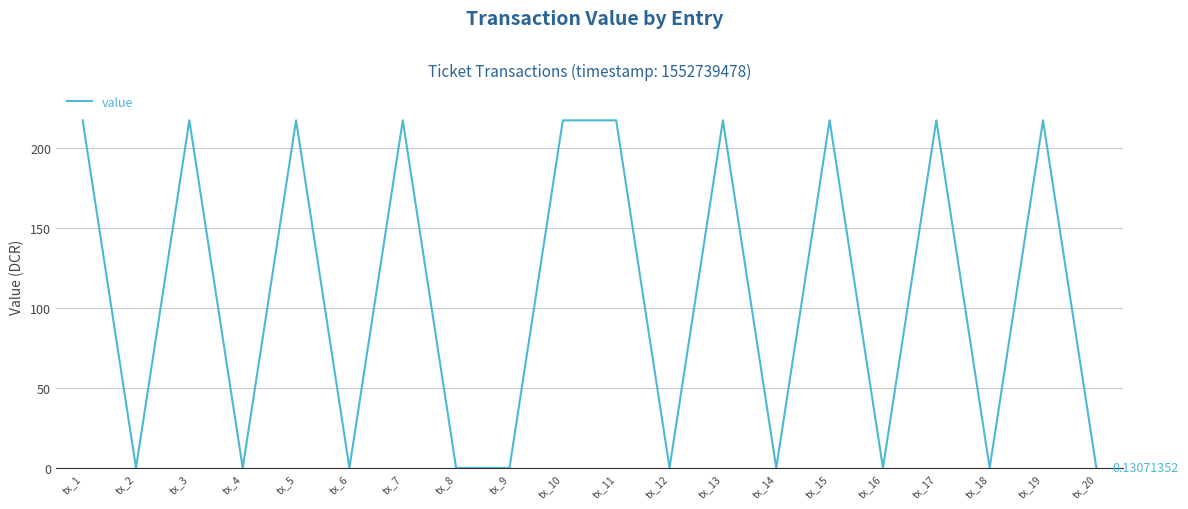

What is the difference between the maximum and minimum values?

217.5